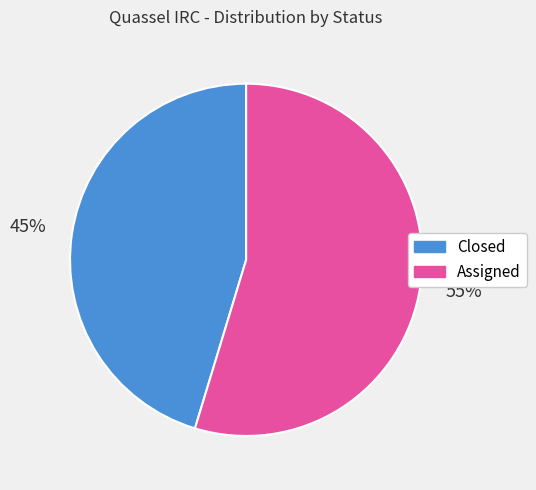

True or false: Assigned accounts for 68% of the total.

False